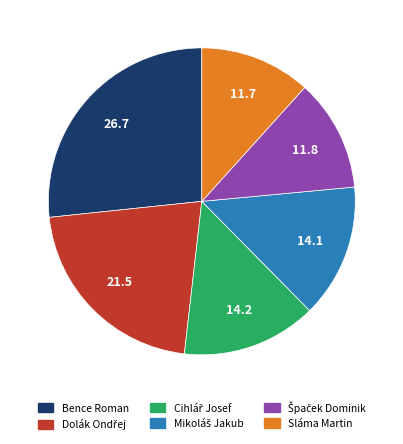

Count the number of slices in the pie.

6